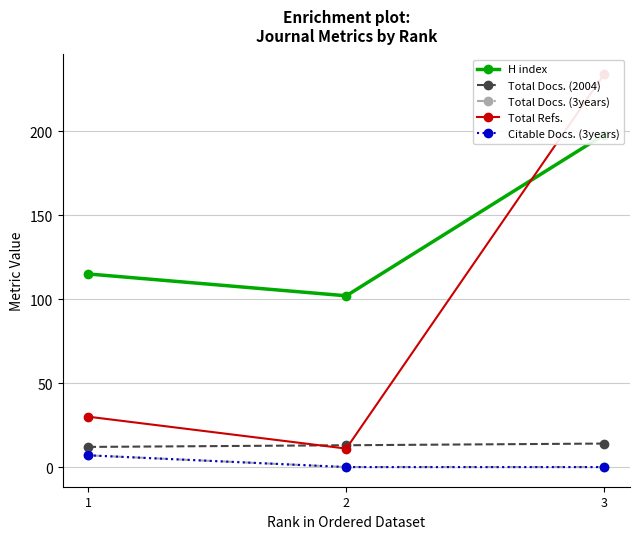

What is the sum of the Total Docs. (3years) values at 2 and 1?

7